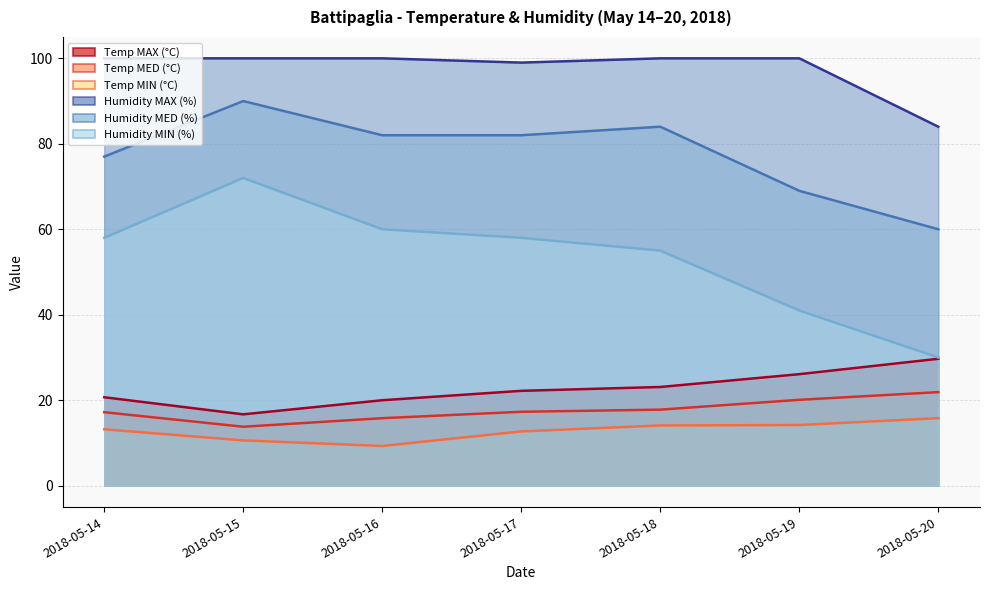

True or false: Humidity MED (%) has more than 2 points higher than both neighbors.

False